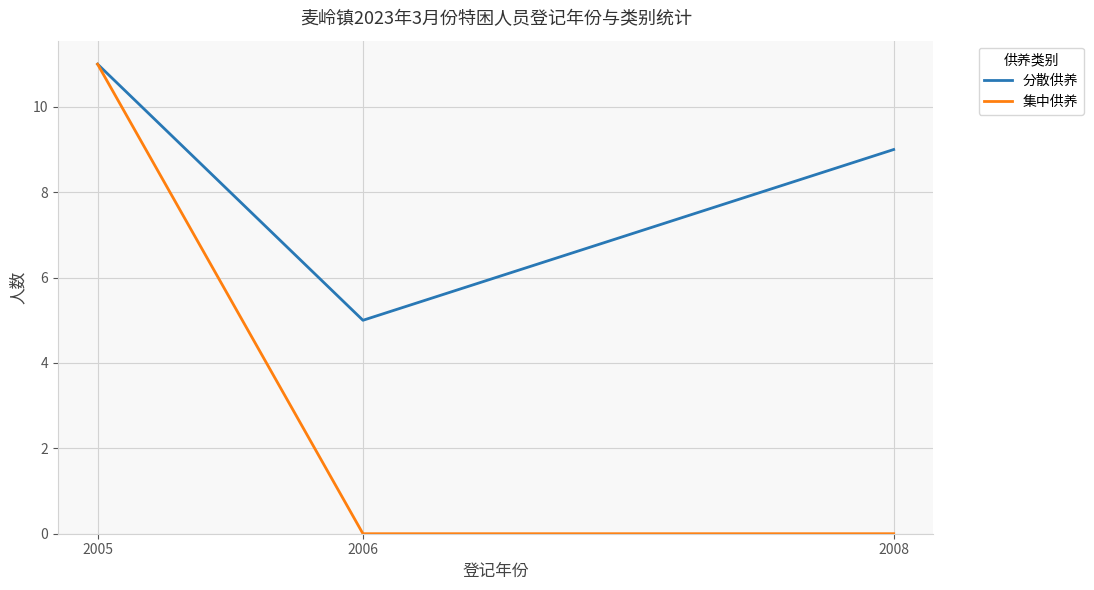

Reading left to right, transcribe all the data shown in this chart.

分散供养: 2005=11	2006=5	2008=9
集中供养: 2005=11	2006=0	2008=0